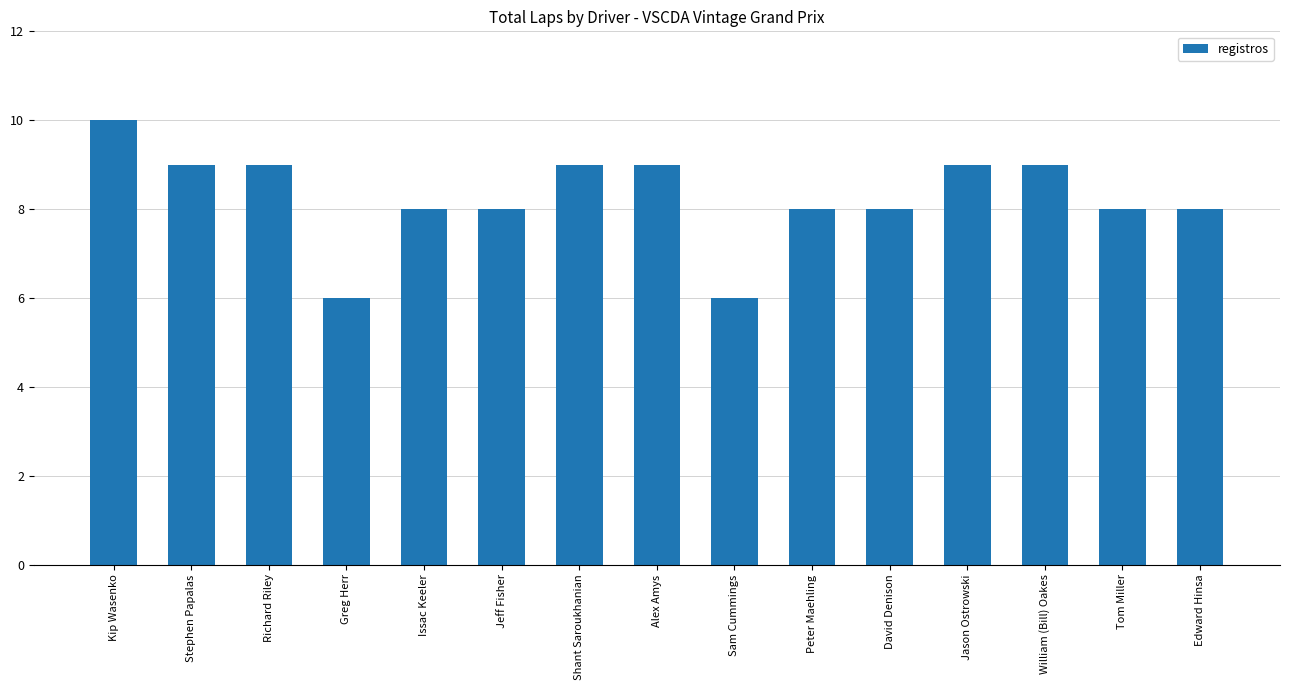

What is the minimum value shown in the chart?

6